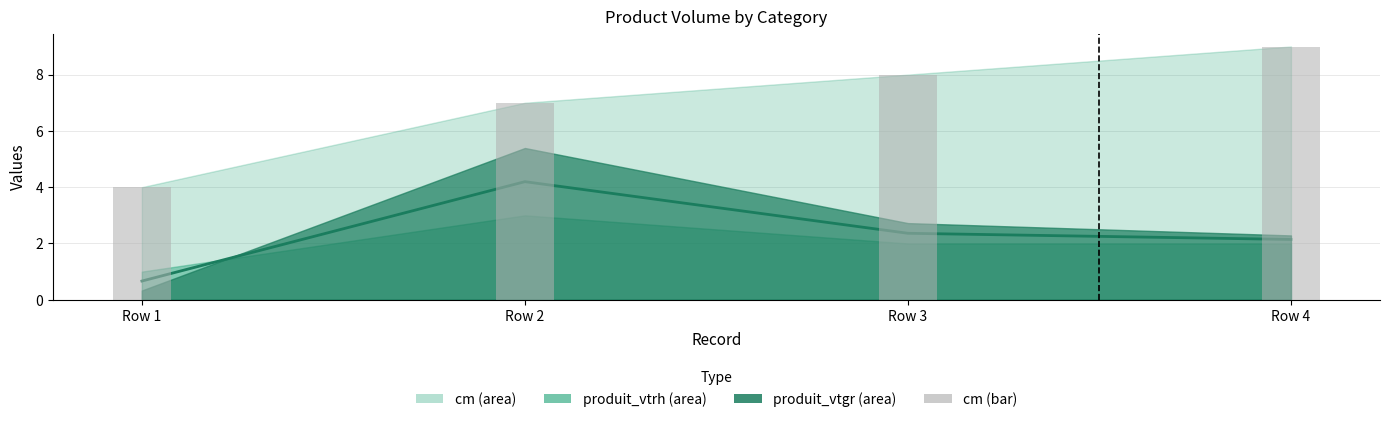

Where does the centre estimate series first go above 2?

Row 2